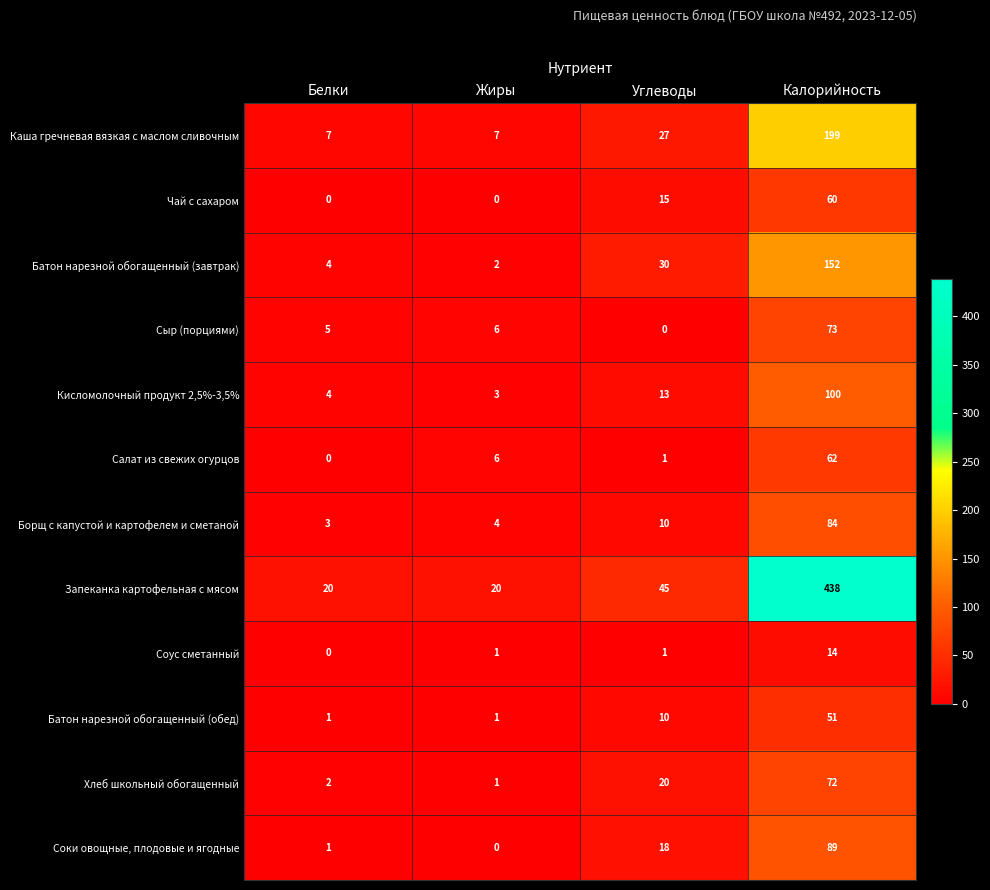

Is it true that Кисломолочный продукт 2,5%-3,5% equals 4 at Белки?

True